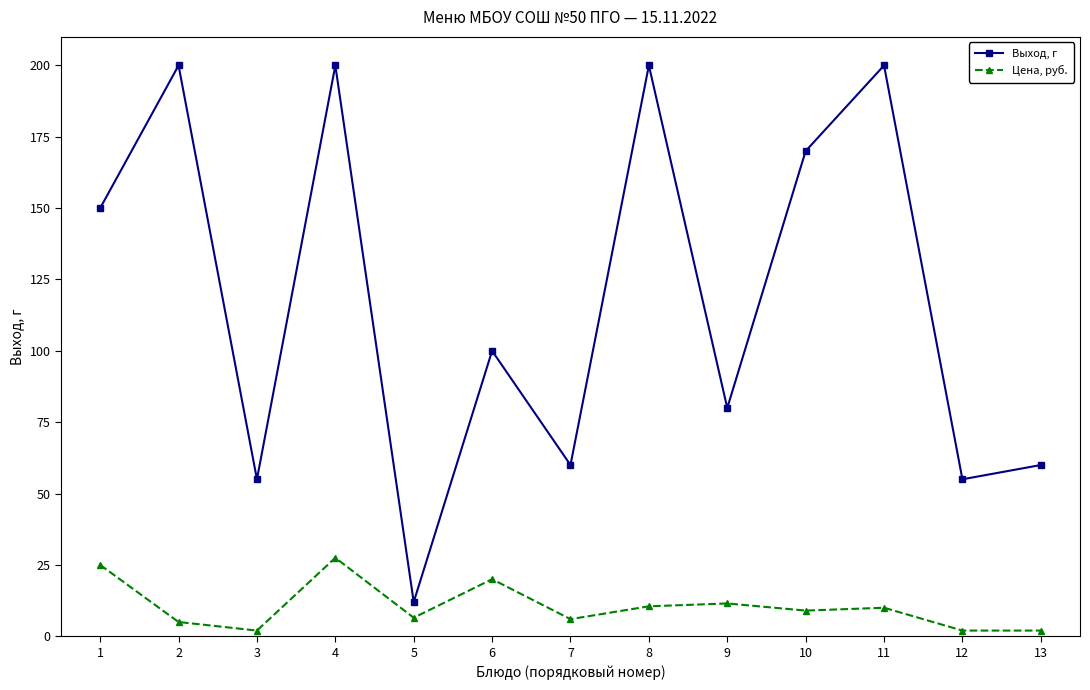

Is the value of Выход, г at 6 greater than the value of Цена, руб. at 8?

Yes